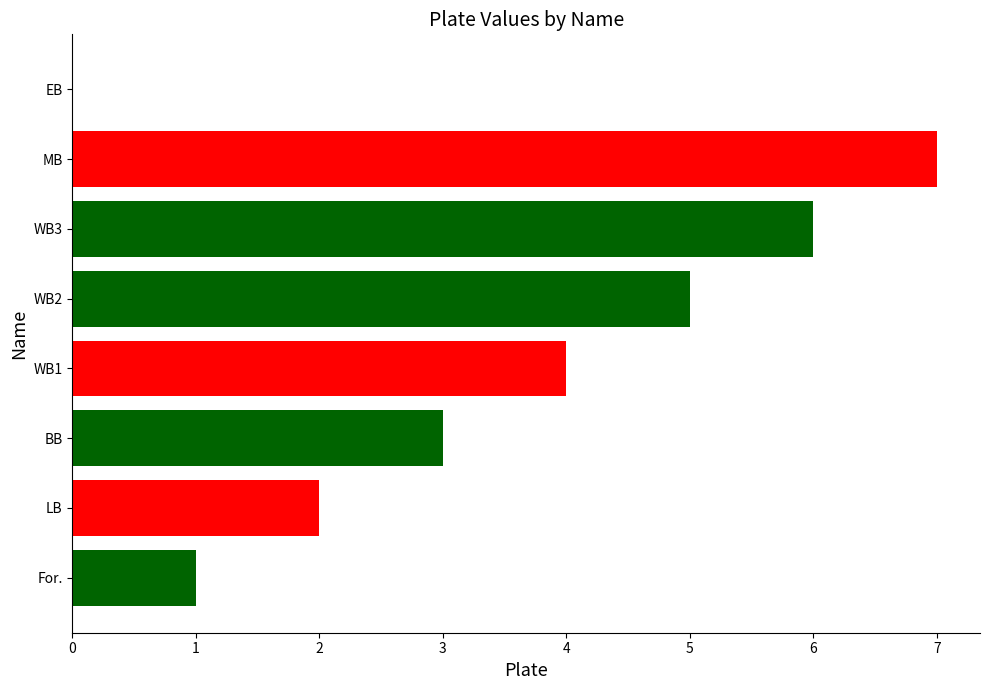

What is the sum of all values?

28